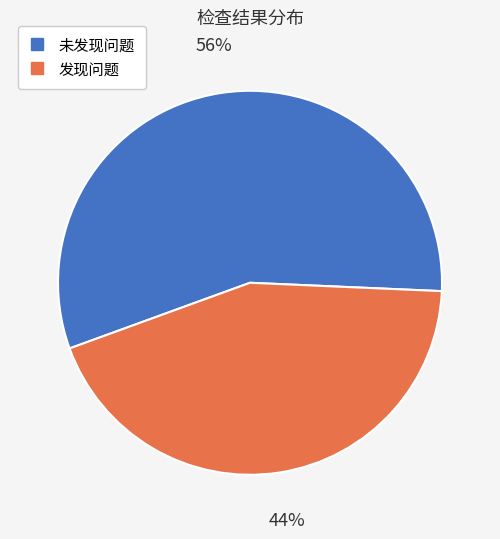

To the nearest percent, what percentage of the pie is 未发现问题?

56%